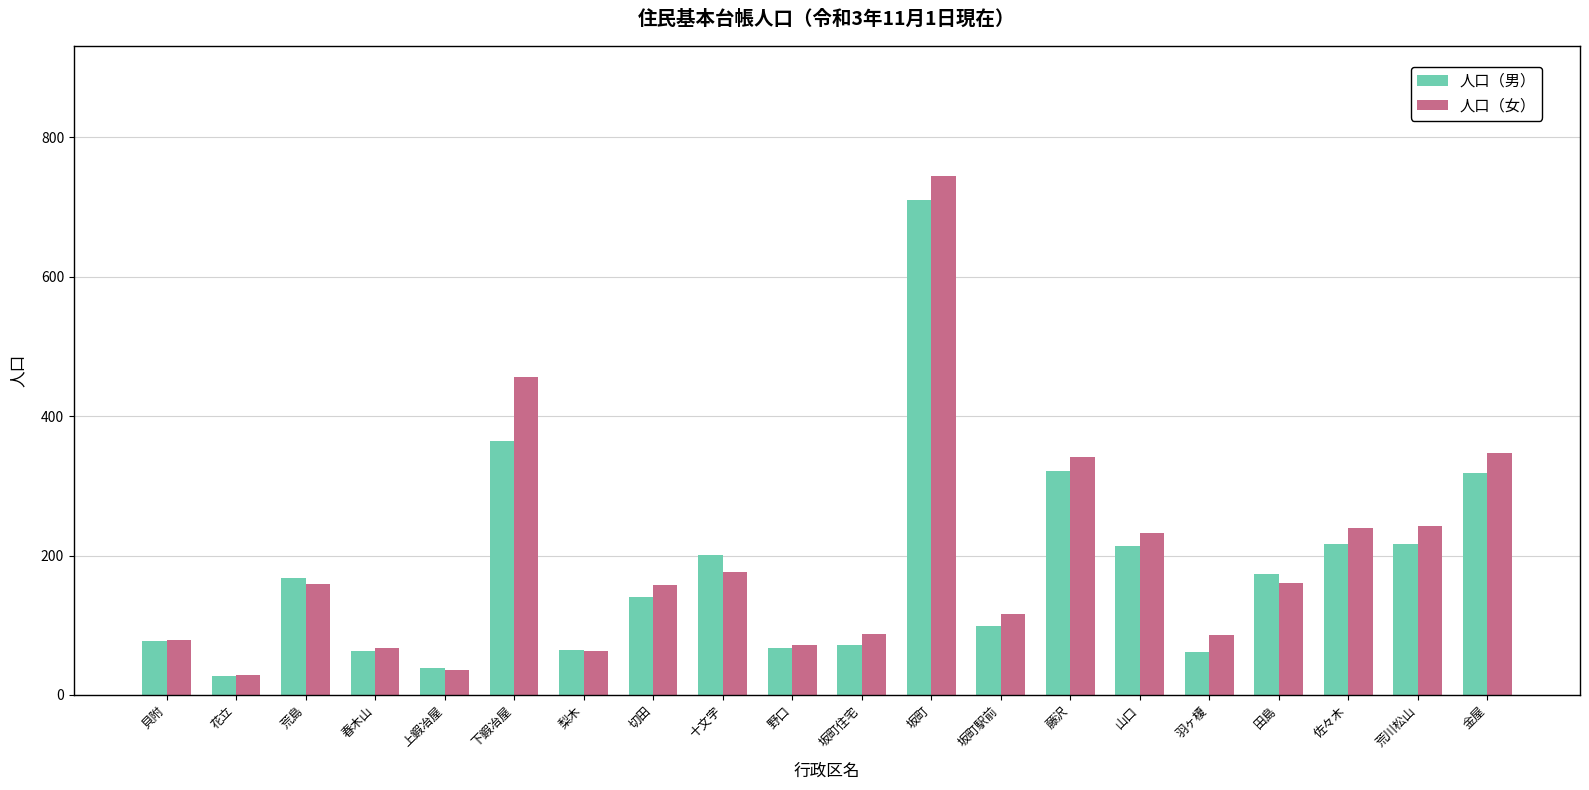

What is the label of the 12th bar from the right?

十文字